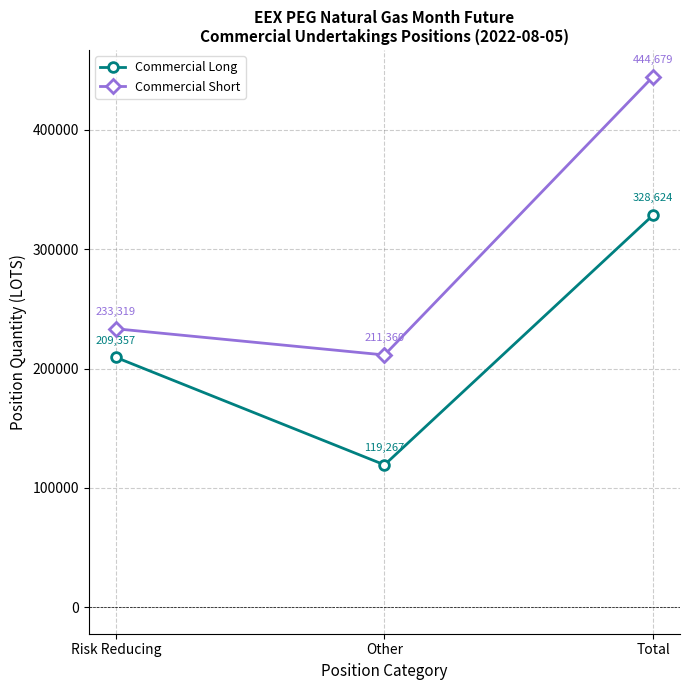

Count the number of categories in the chart.

3